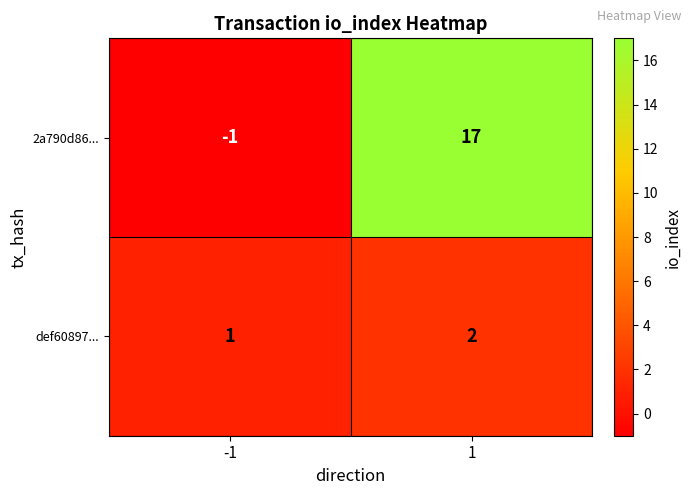

Reading left to right, what are all the values shown in this chart?

2a790d86...: -1=-1	1=17
def60897...: -1=1	1=2